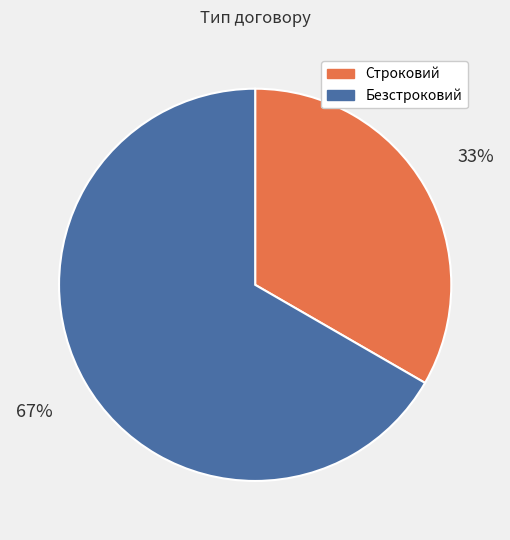

Is it true that Строковий is 33% of the pie?

True